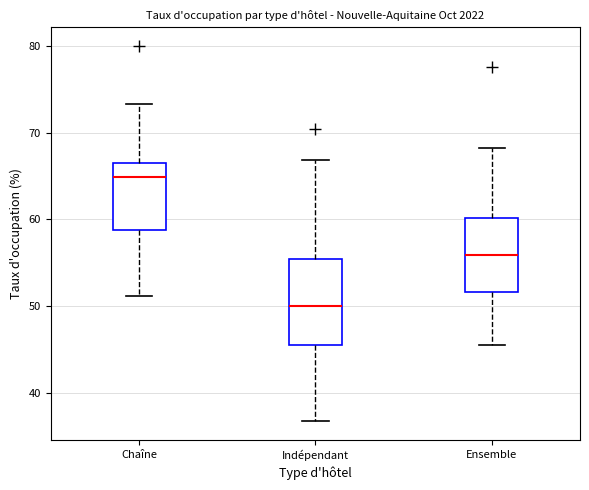

Which box has the highest median line?

Chaîne